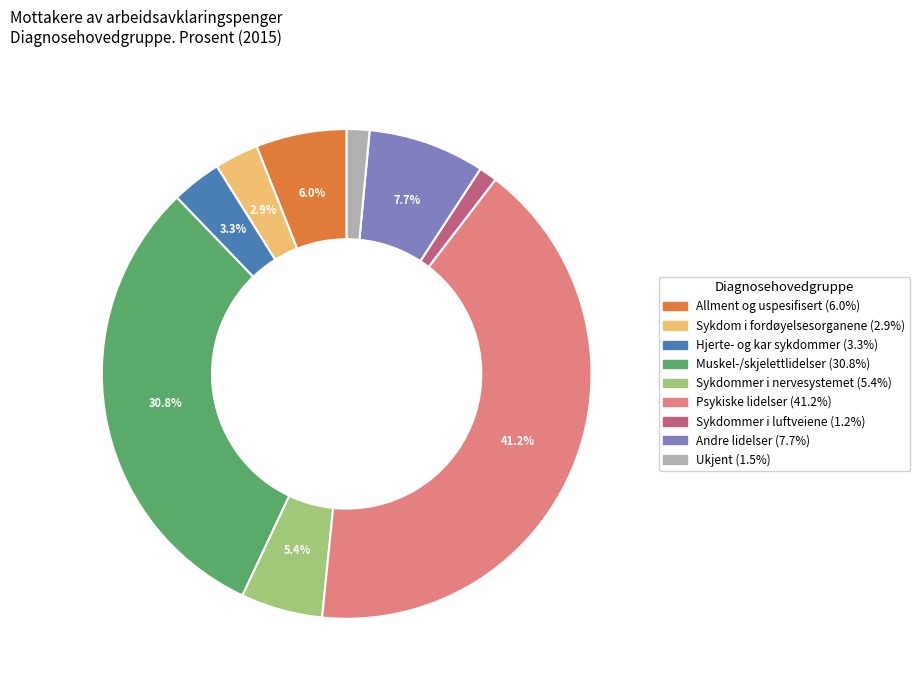

To the nearest percent, what is the combined percentage of Psykiske lidelser and Andre lidelser?

49%